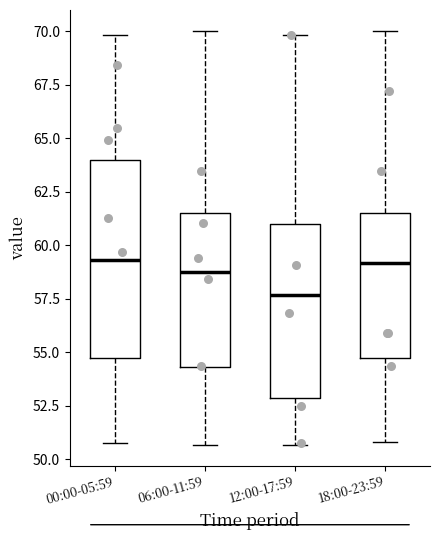

Where is the upper edge of the box for 00:00-05:59 on the y-axis? The values are not printed on the chart, so give them approximately, as read against the axis.

64.0